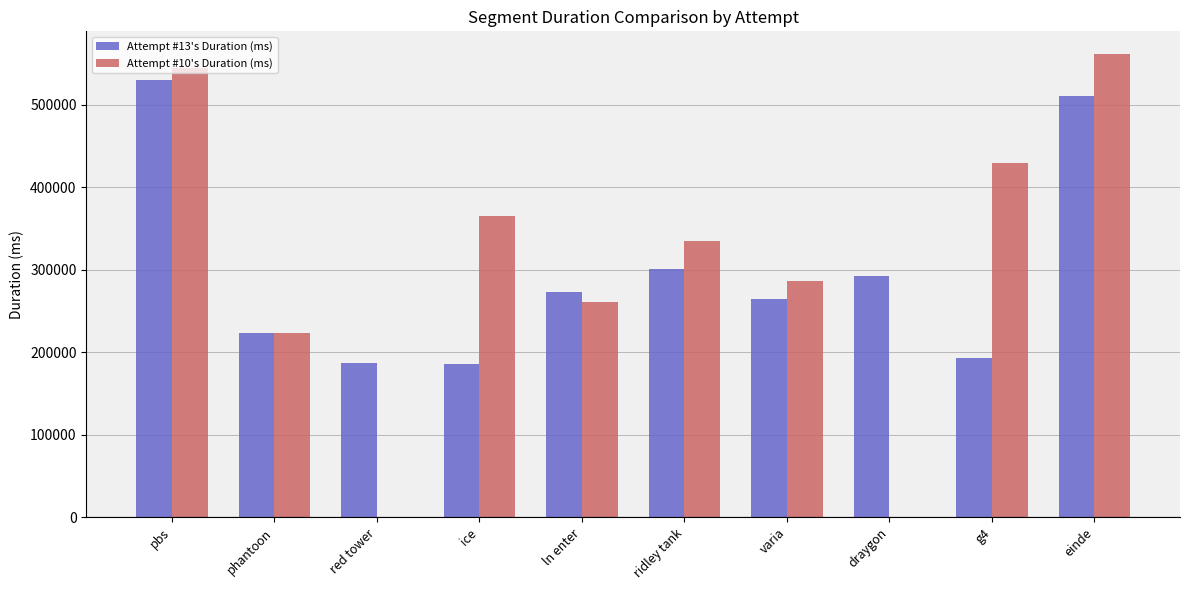

Which category has the highest value in the Attempt #13's Duration (ms) series?

pbs